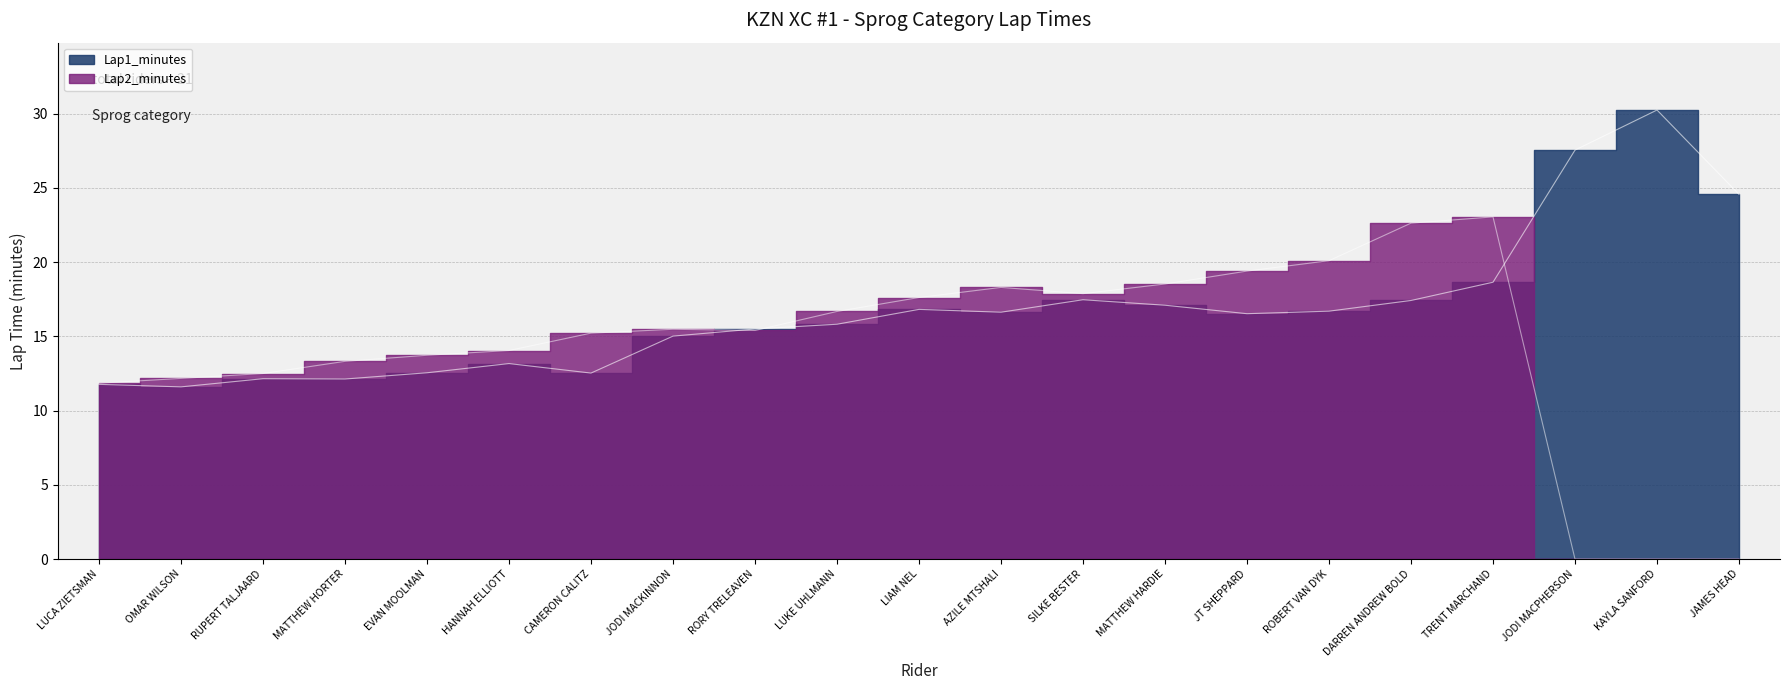

At which category does the chart reach its minimum across all series?

JODI MACPHERSON